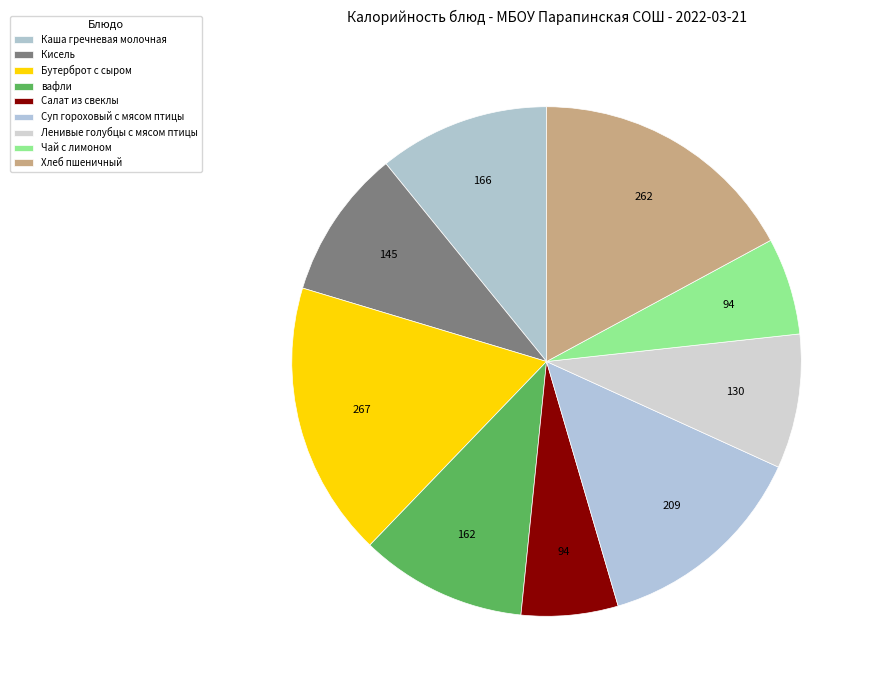

What percentage is NOT represented by Каша гречневая молочная?

89.1%